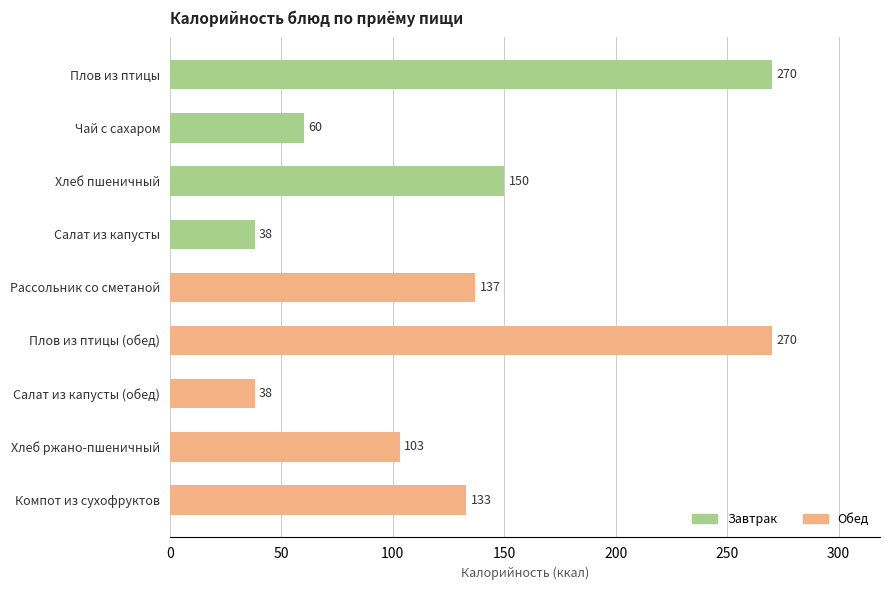

At which category does the chart reach its peak across all series?

Плов из птицы